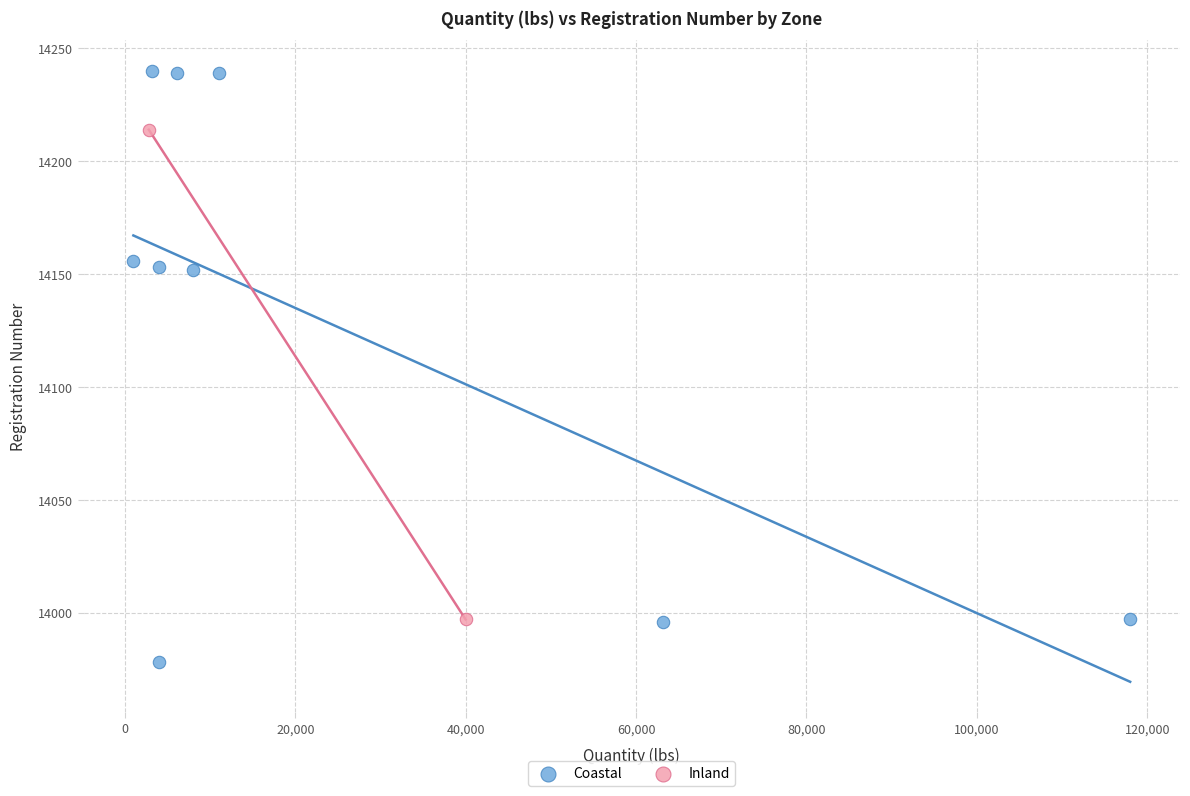

What are all the series names shown in the legend?

Coastal, Inland